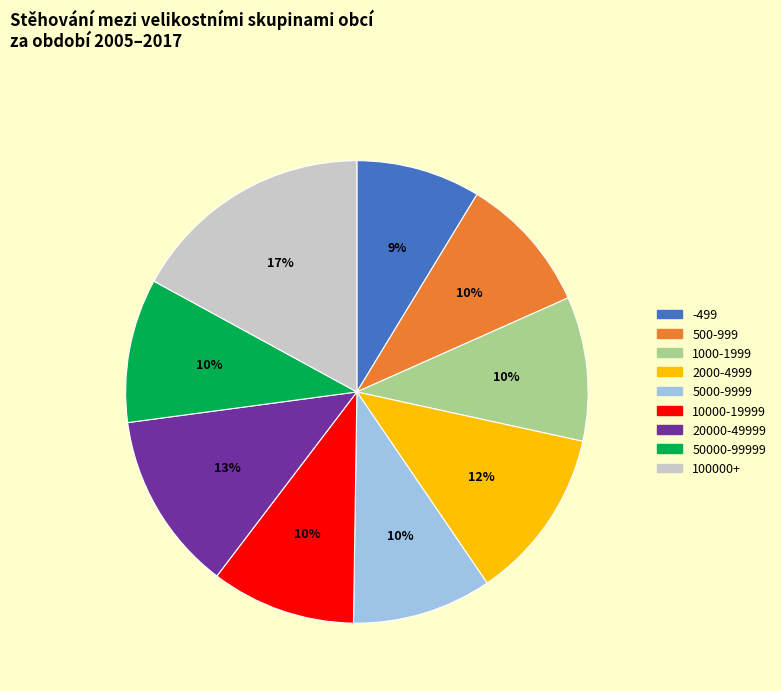

To the nearest percent, what portion does 100000+ represent?

17%